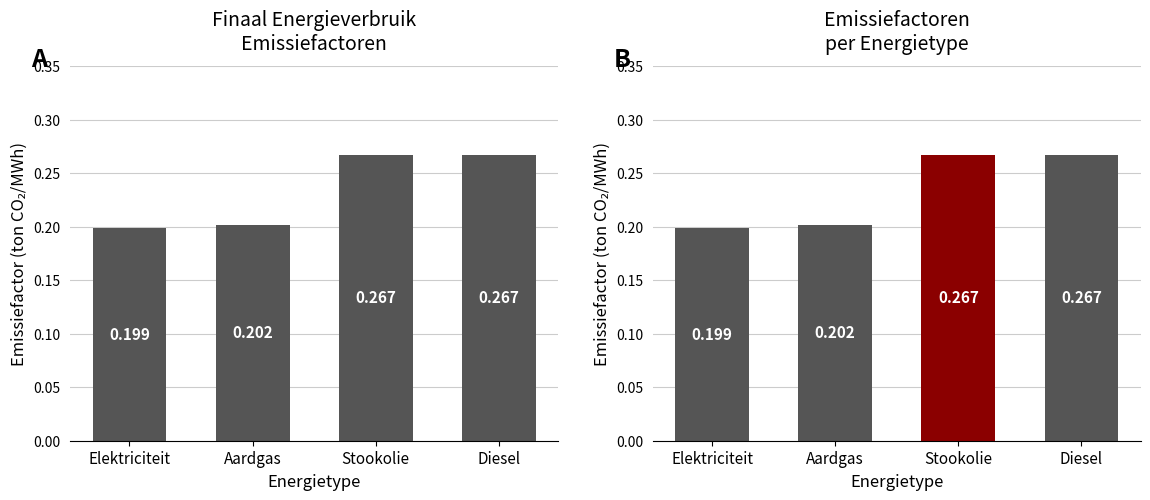

Count the values in the range 0 to 1.

4